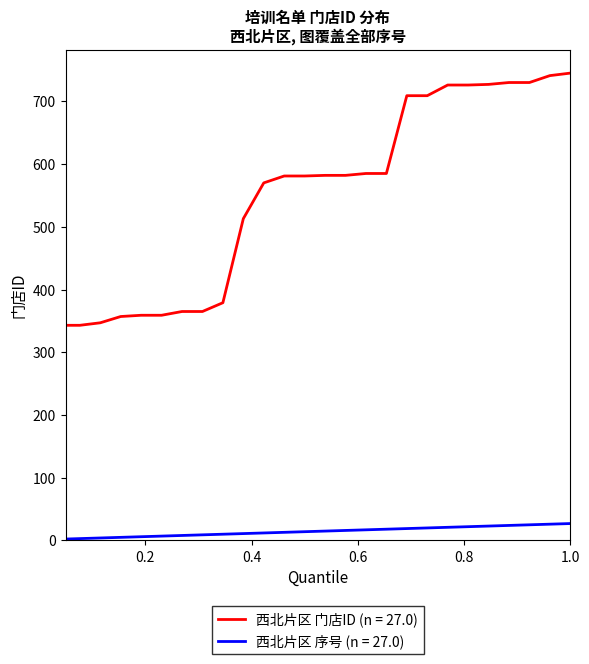

List the series in order of their peak value, lowest first.

西北片区 序号 (n = 27.0), 西北片区 门店ID (n = 27.0)